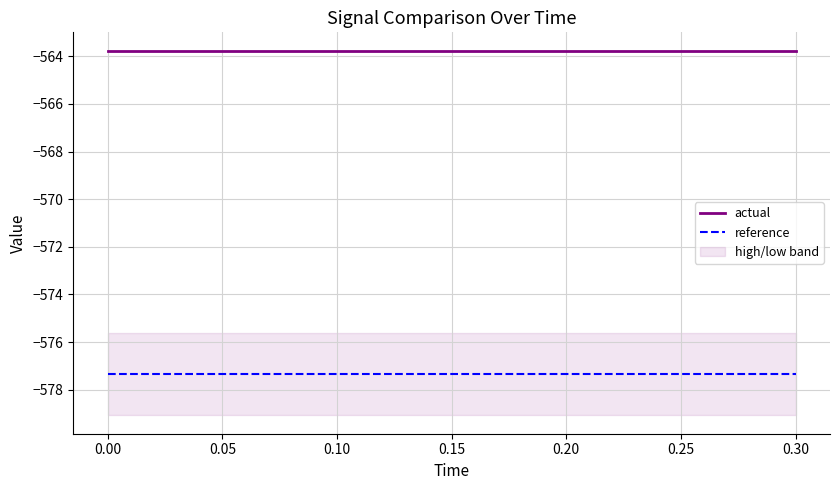

True or false: actual and reference intersect in this chart.

False